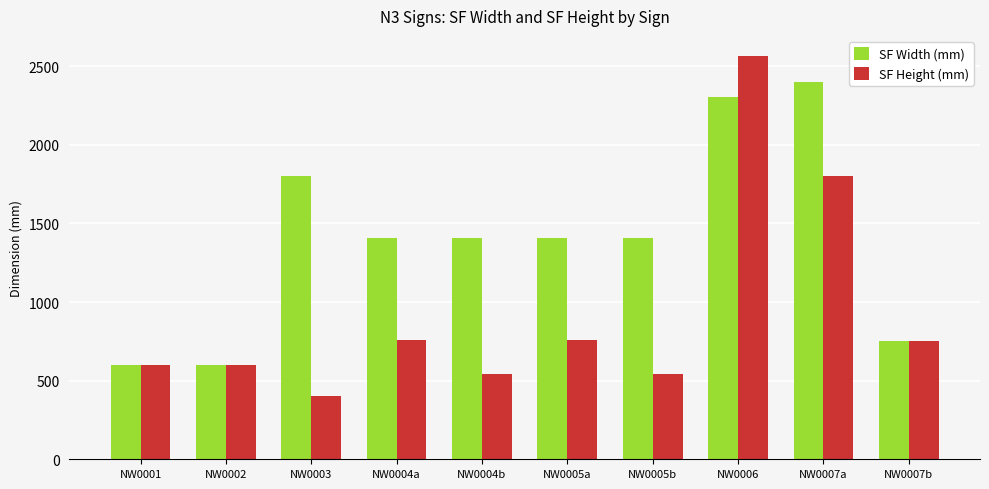

What are all the series names shown in the legend?

SF Width (mm), SF Height (mm)